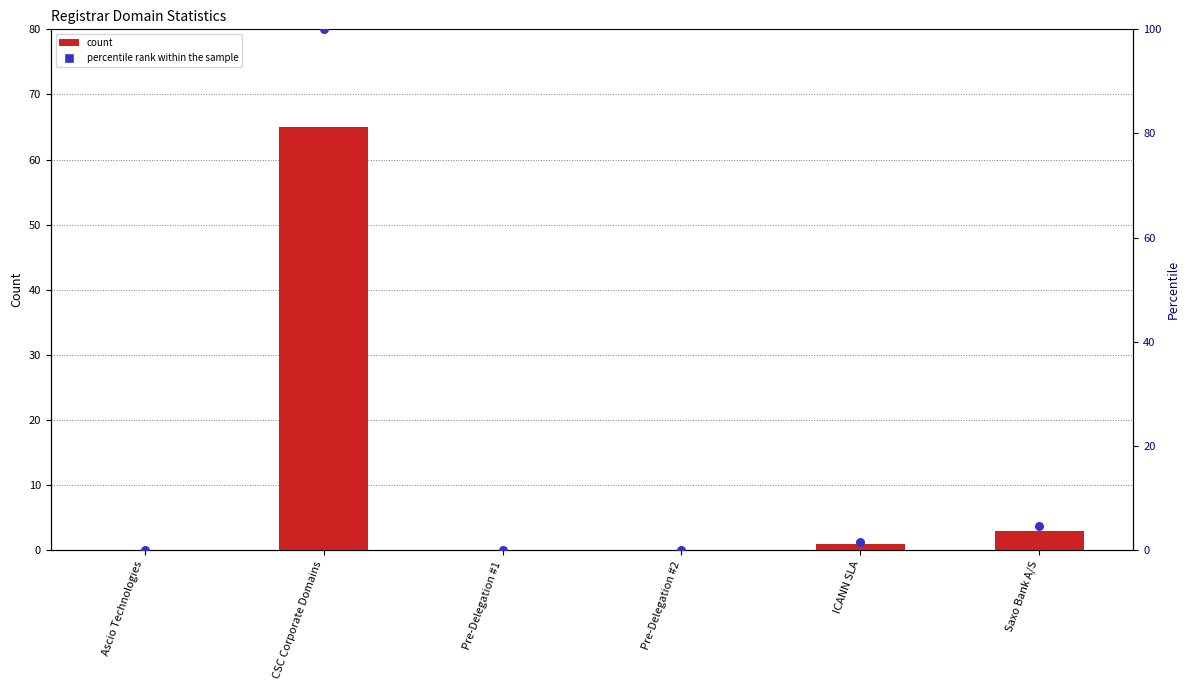

At how many categories does at least one series exceed 87?

1